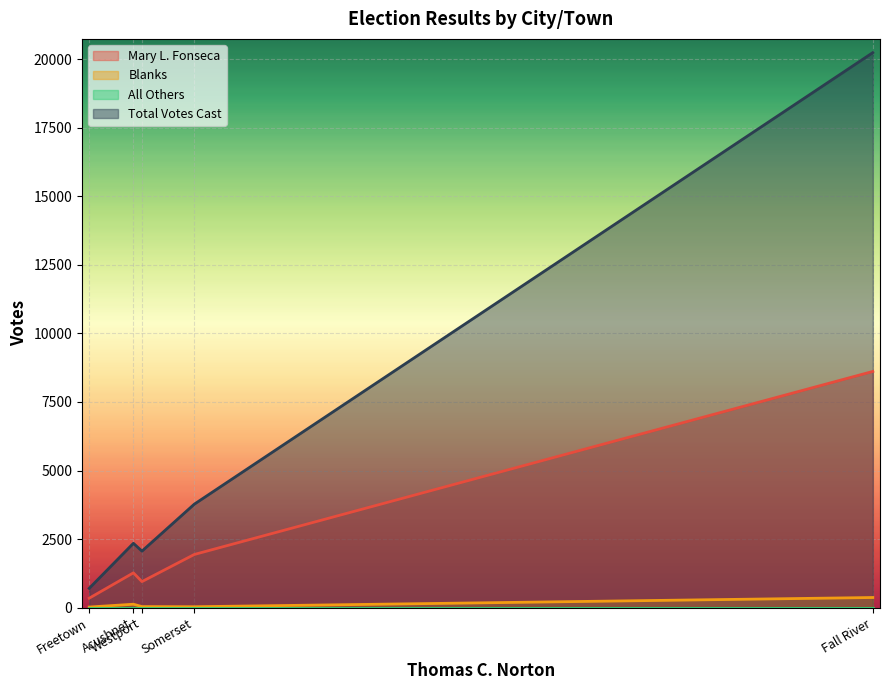

What is the sum of all Mary L. Fonseca values?

13117